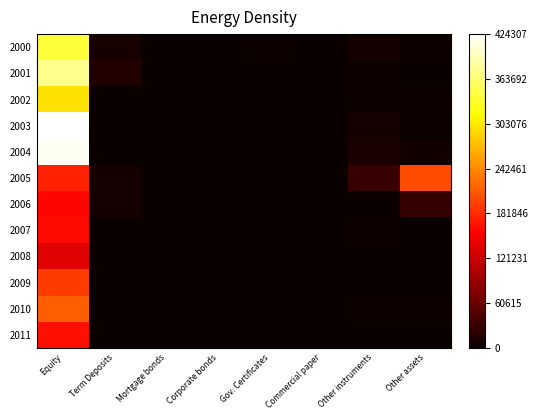

Rank the series at Term Deposits from highest to lowest value.

2001, 2000, 2005, 2006, 2007, 2003, 2002, 2004, 2009, 2010, 2011, 2008